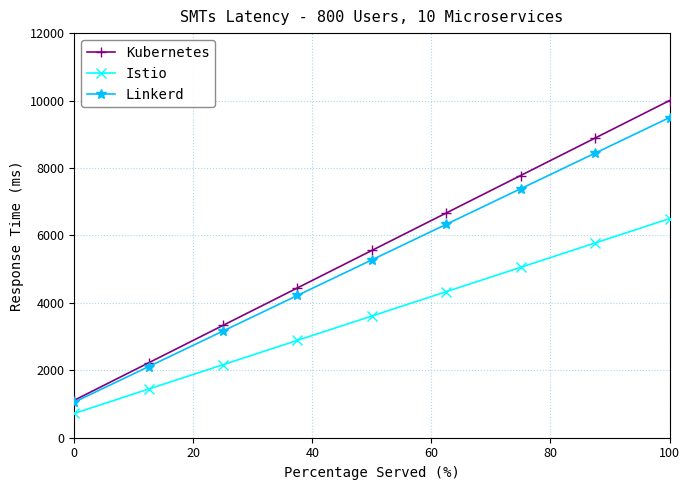

Reading left to right, what are all the values shown in this chart?

Kubernetes: 1111	2222	3333	4444	5555	6666	7777	8888	9999
Istio: 722	1444	2166	2888	3610	4332	5054	5776	6498
Linkerd: 1055	2110	3165	4220	5275	6330	7385	8440	9495